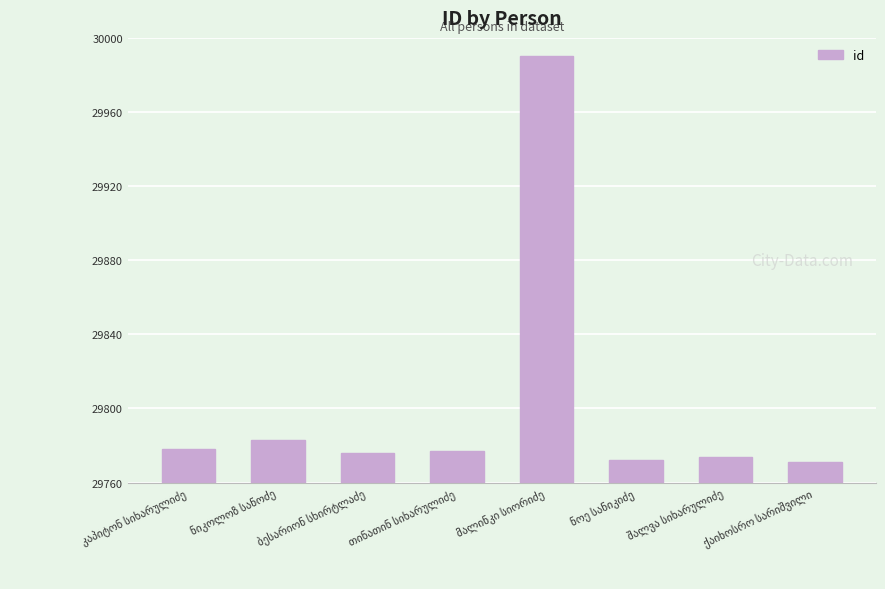

What is the maximum value shown in the chart?

29990